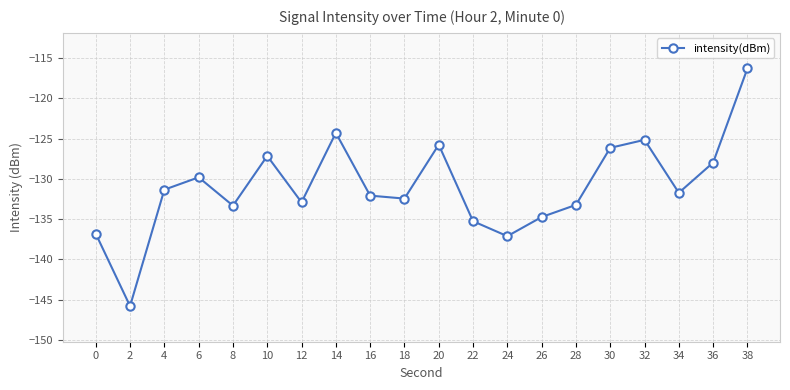

What is the value of the 1st point from the left?

-136.8